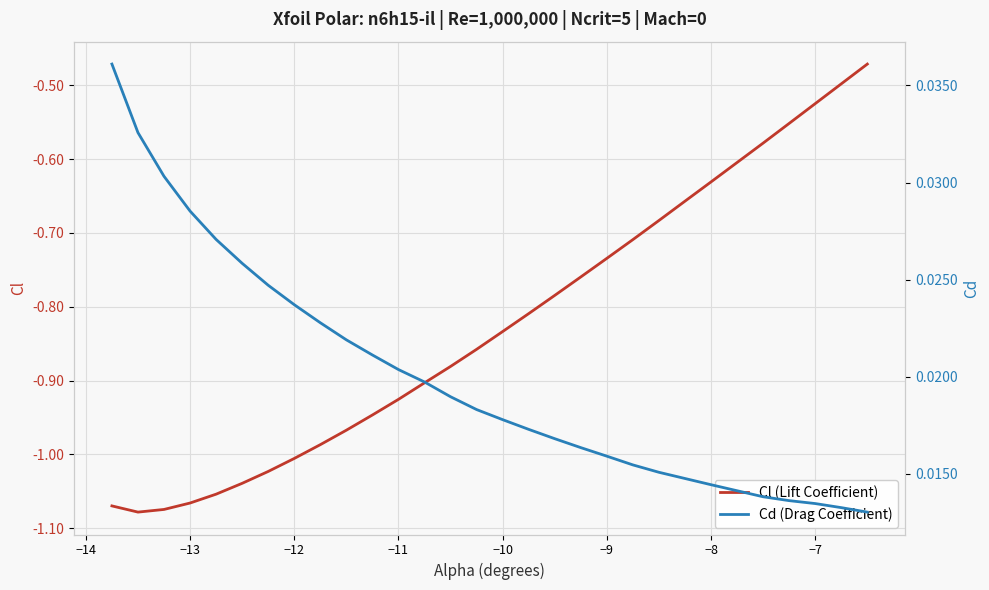

Does the chart display data point markers on the line(s)?

No